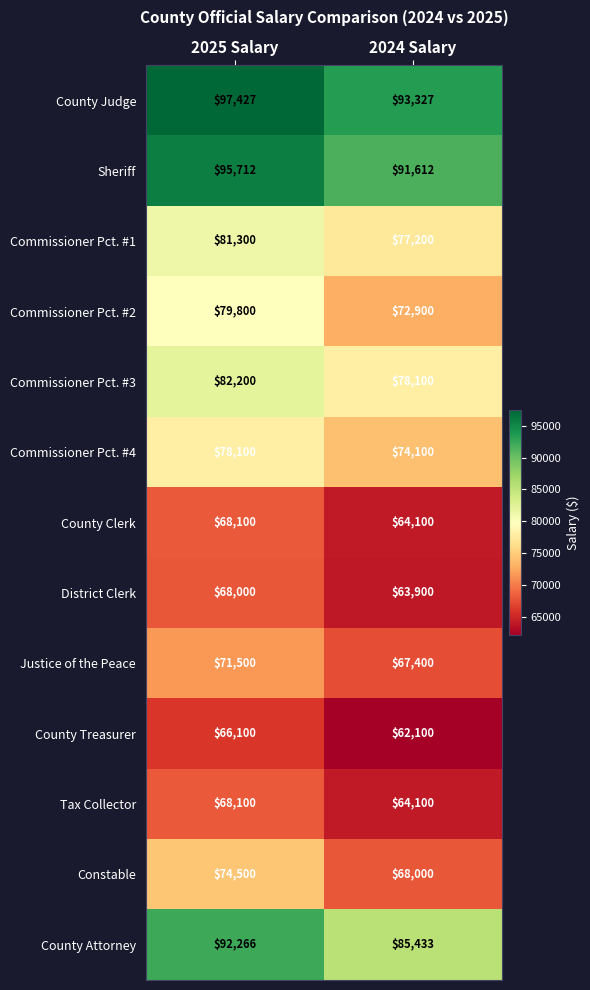

True or false: Commissioner Pct. #1 has a value of 77200 at 2024 Salary.

True